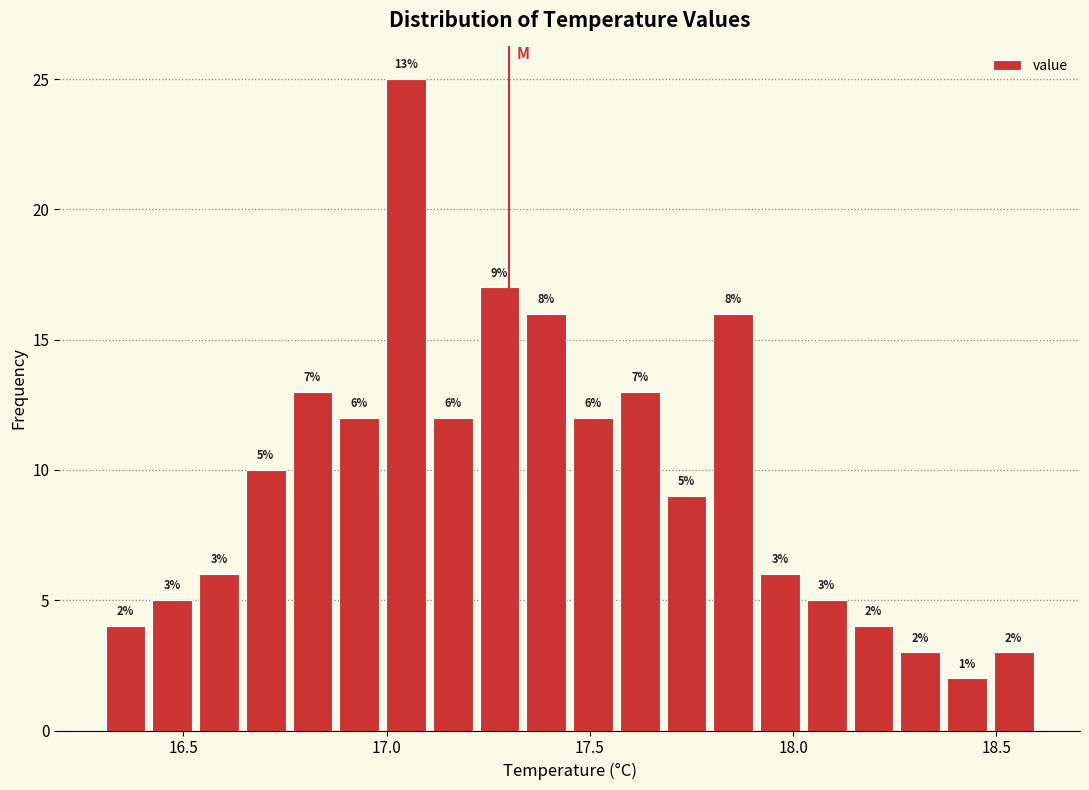

Read against the x-axis, roughly where is the centre of the tallest bar?

17.05